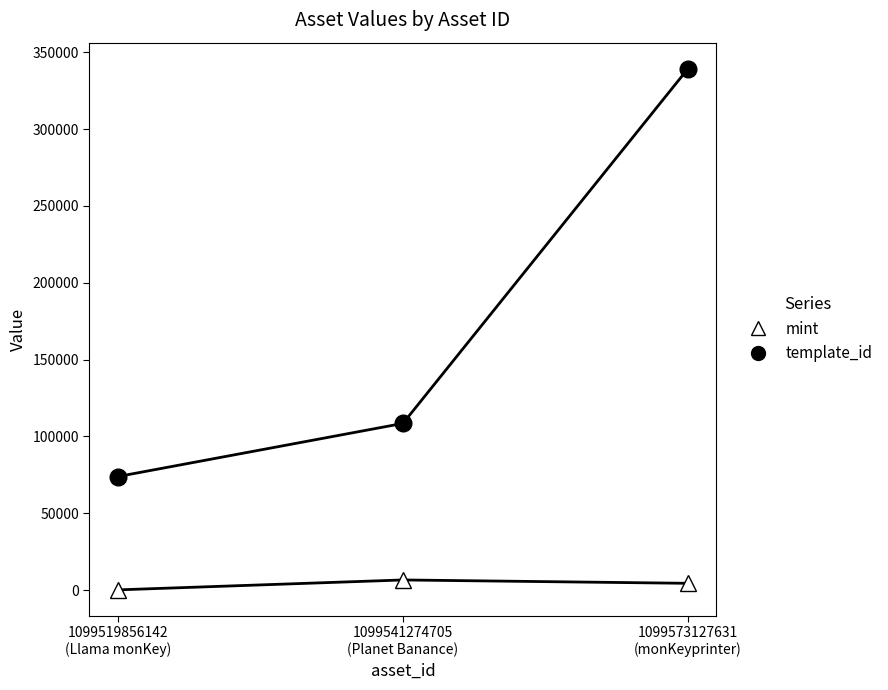

Reading right to left, list all the values displayed in this chart.

template_id: 1099573127631
(monKeyprinter)=339228	1099541274705
(Planet Banance)=108484	1099519856142
(Llama monKey)=73931
mint: 1099573127631
(monKeyprinter)=4459	1099541274705
(Planet Banance)=6644	1099519856142
(Llama monKey)=190